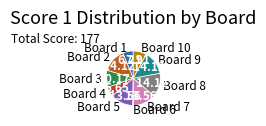

Count the number of slices in the pie.

10